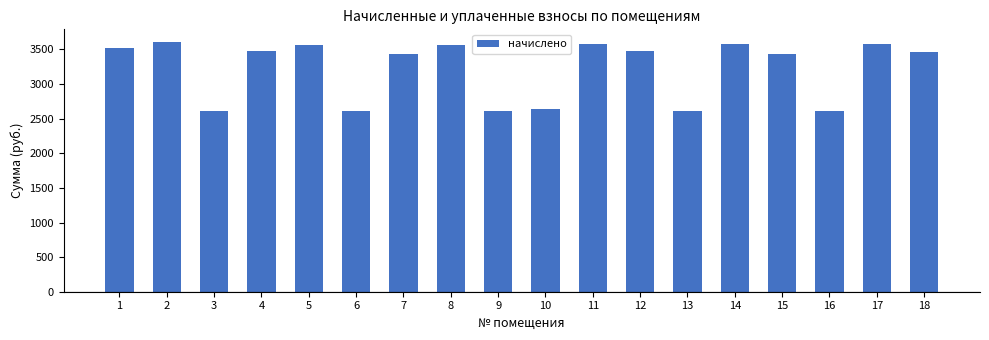

Are the bars horizontal?

No